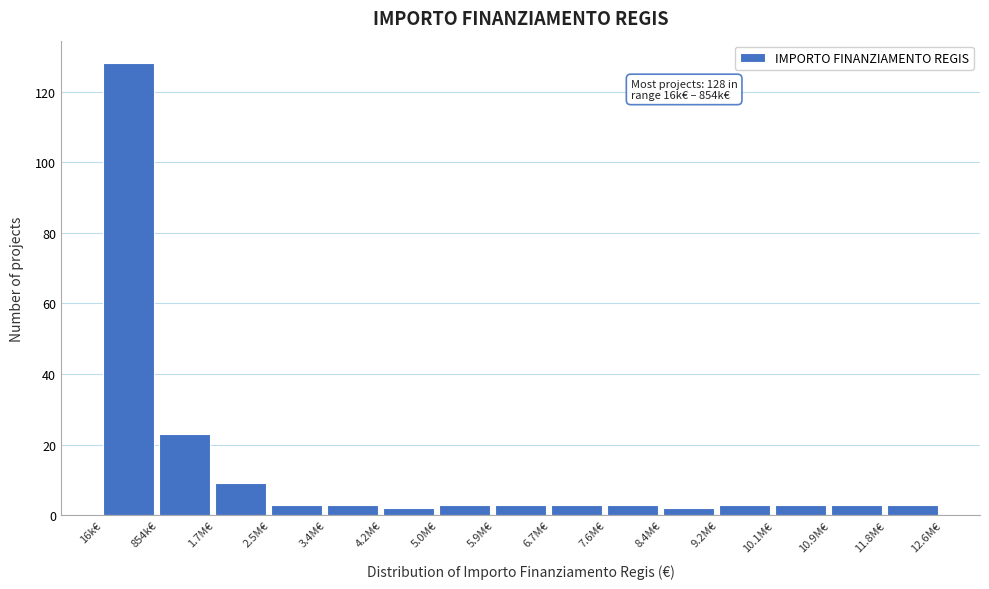

Reading right to left, list all the values displayed in this chart.

11.8M€=3	10.9M€=3	10.1M€=3	9.2M€=3	8.4M€=2	7.6M€=3	6.7M€=3	5.9M€=3	5.0M€=3	4.2M€=2	3.4M€=3	2.5M€=3	1.7M€=9	854k€=23	16k€=128